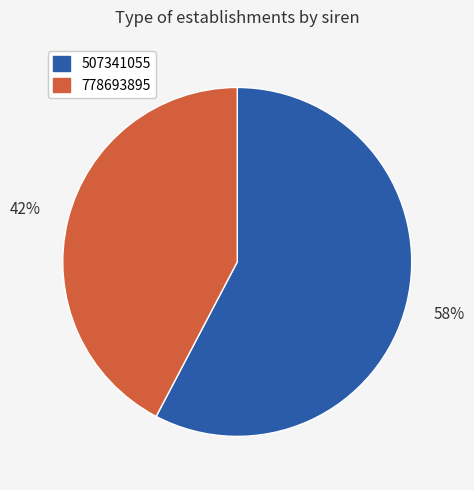

Does 507341055 account for over 50% of the chart?

Yes